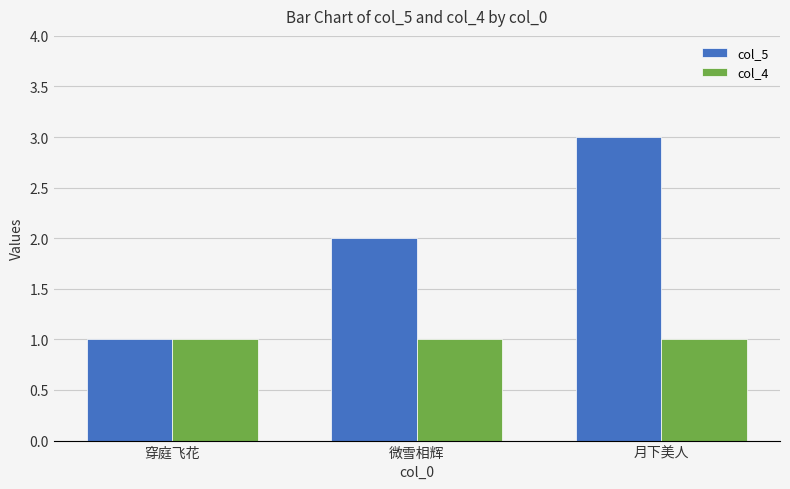

What is the label of the 1st bar from the right?

月下美人